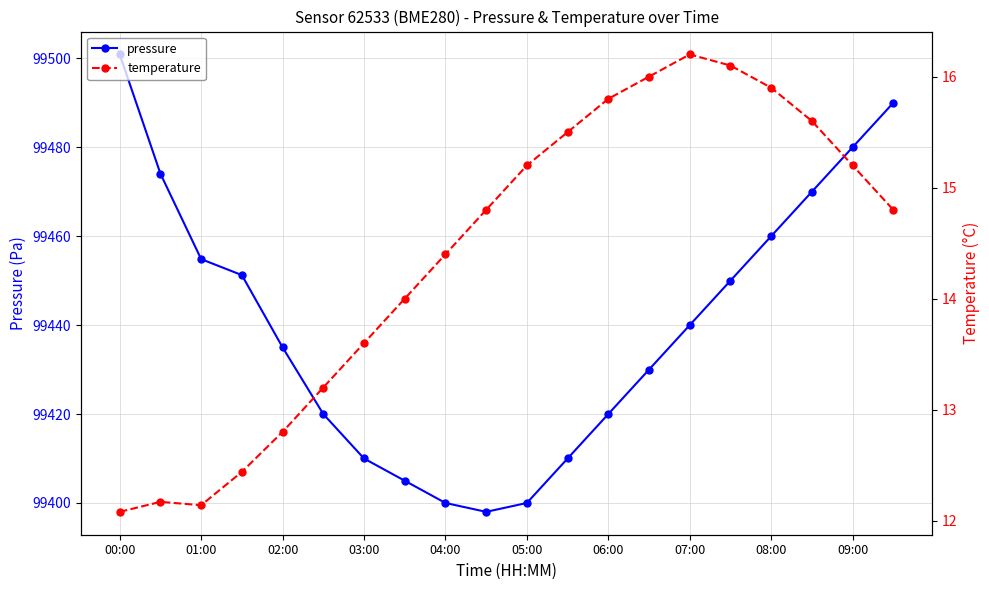

The value of pressure at 08:00 is 99460.0. True or false?

True